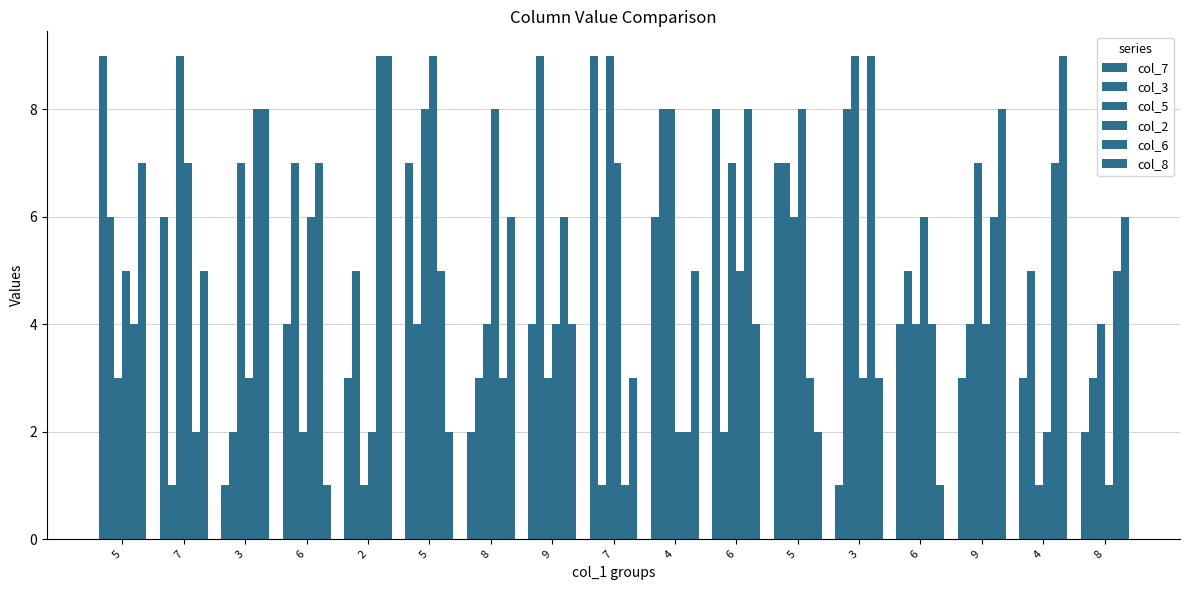

Is the value of col_2 at 5 greater than the value of col_5 at 5?

Yes